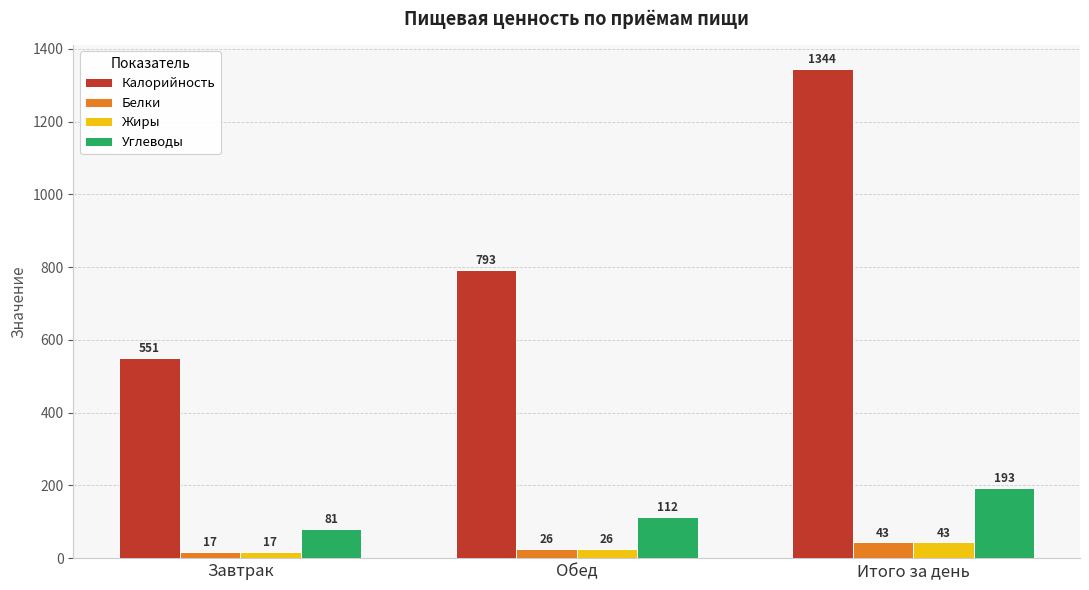

True or false: Углеводы has a value of 67 at Обед.

False